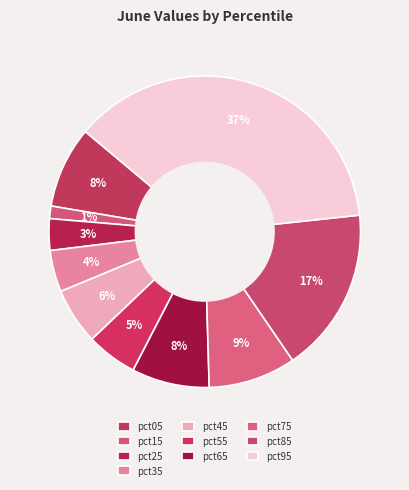

To the nearest percent, what is the difference between the largest and smallest slice percentages?

36%